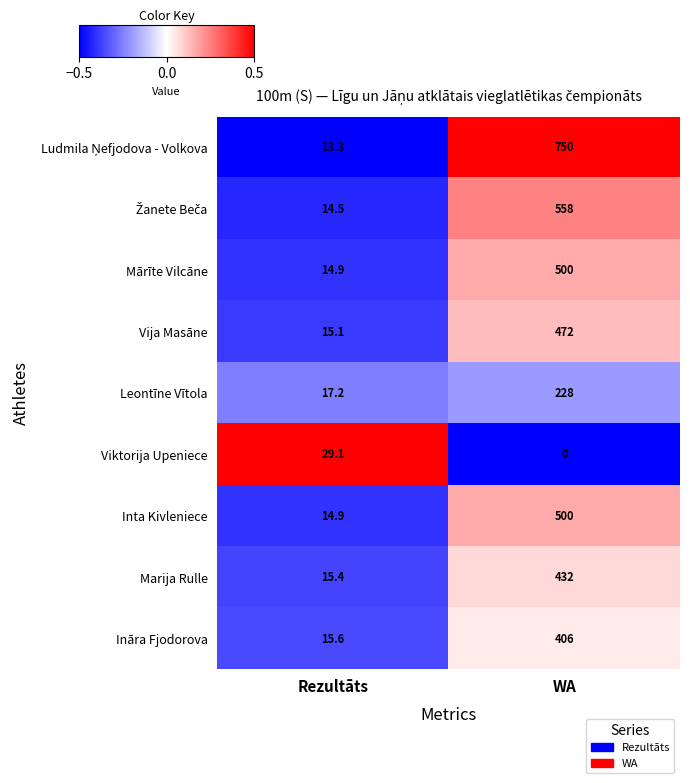

Is the value of Mārīte Vilcāne at Rezultāts greater than the value of Leontīne Vītola at Rezultāts?

No